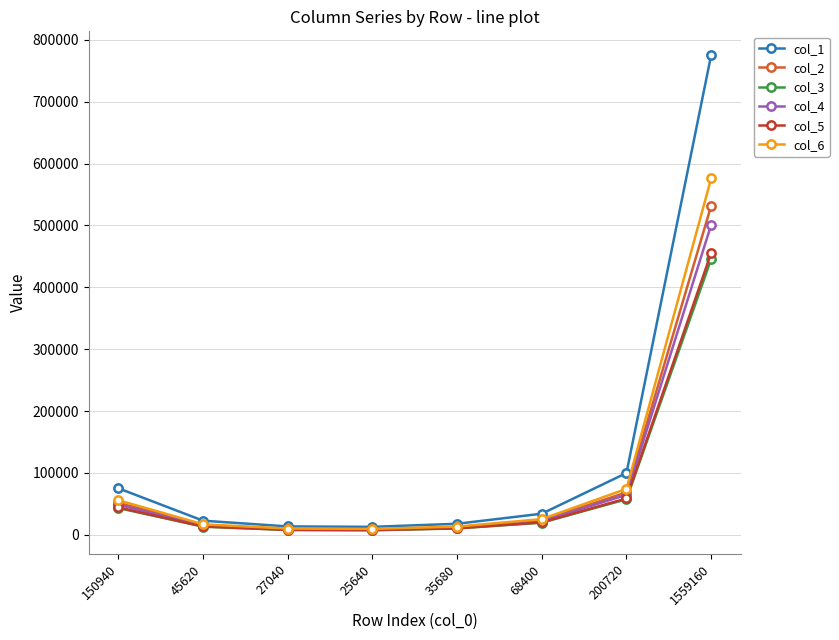

What is the difference between the maximum and minimum values in the col_5 series?

448100